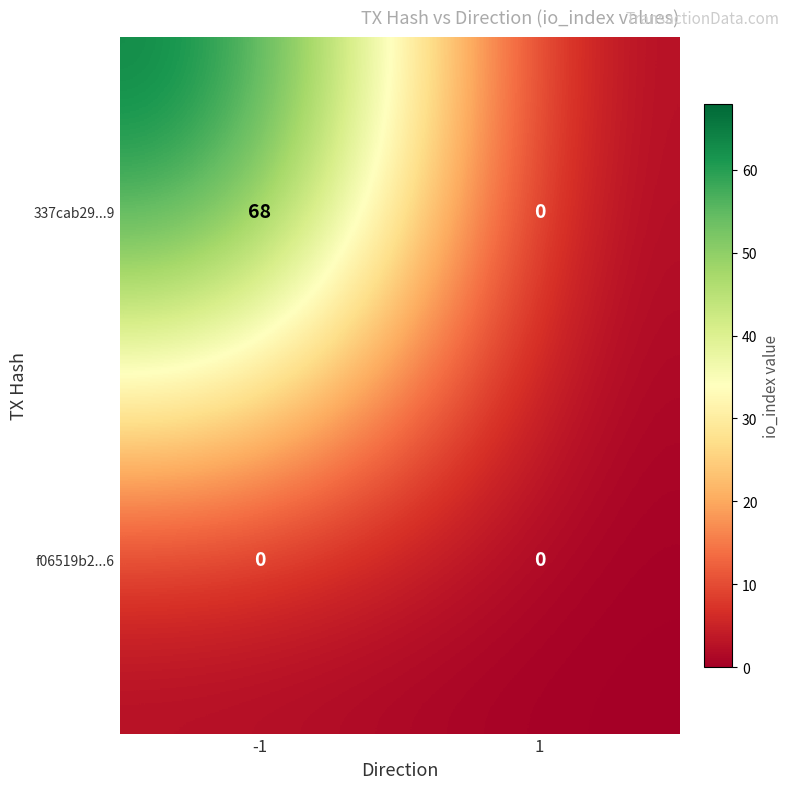

Reading left to right, transcribe all the data shown in this chart.

337cab29...9: -1=68	1=0
f06519b2...6: -1=0	1=0